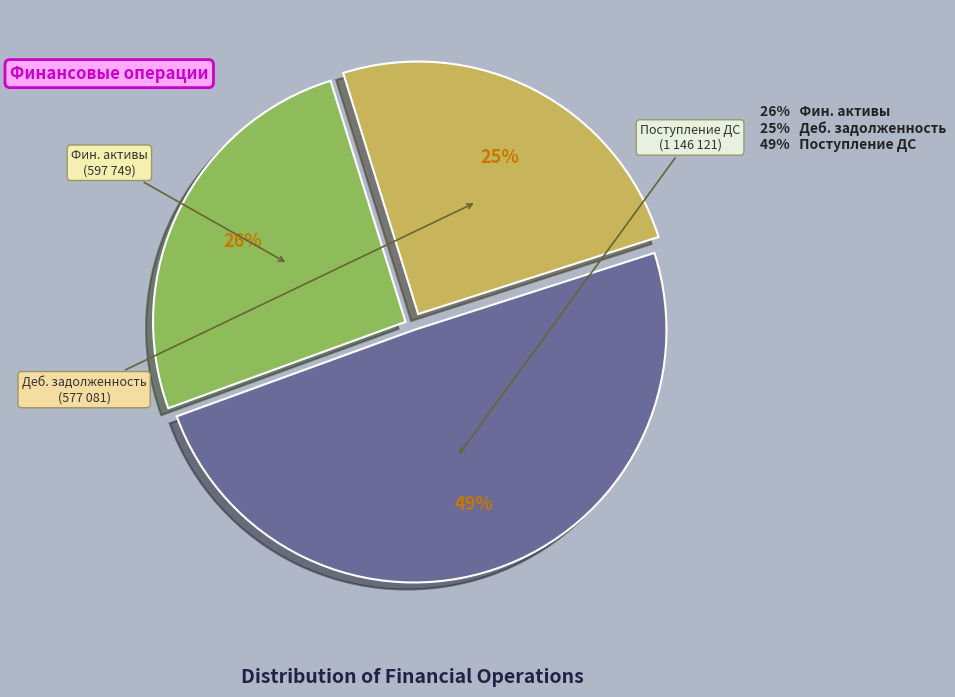

To the nearest percent, what is the average slice percentage?

33%